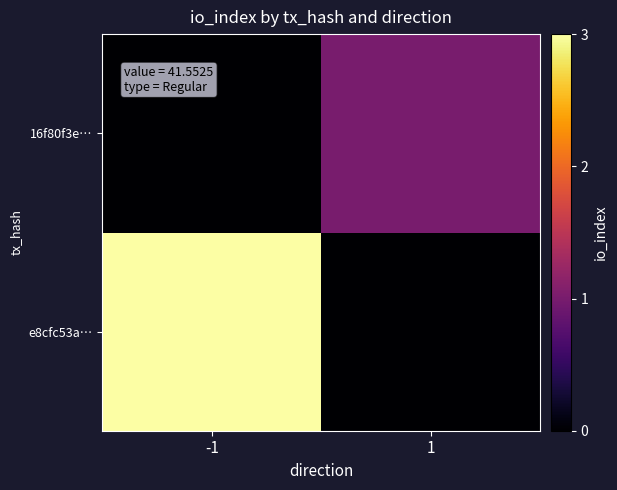

What is the maximum value shown in the chart?

3